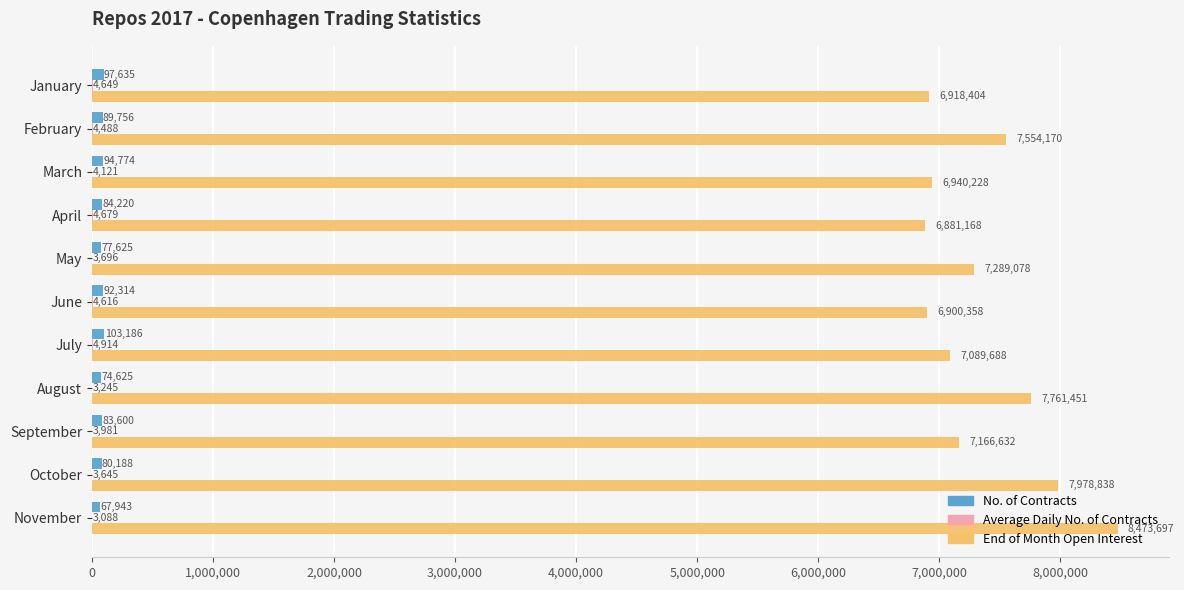

The value of End of Month Open Interest at May is 7289078.0. True or false?

True